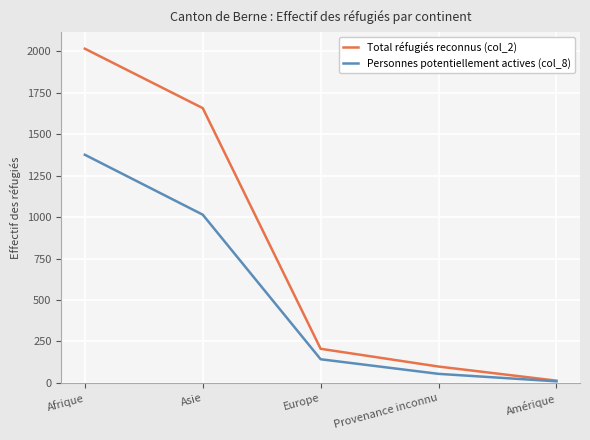

What is the maximum value for Personnes potentiellement actives (col_8)?

1375